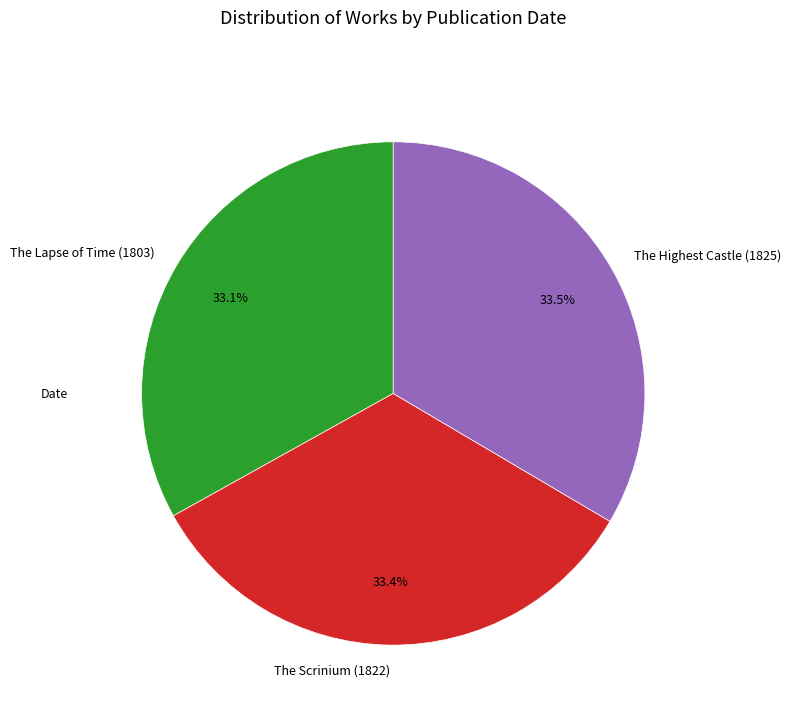

What percentage is NOT represented by The Highest Castle (1825)?

66.5%